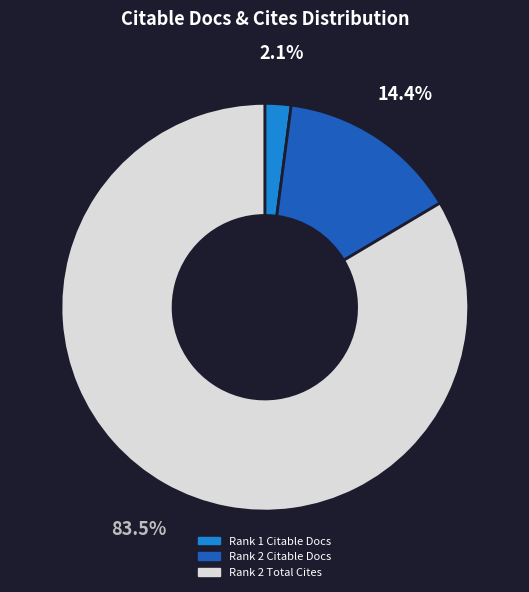

Is there a majority slice in this chart?

Yes